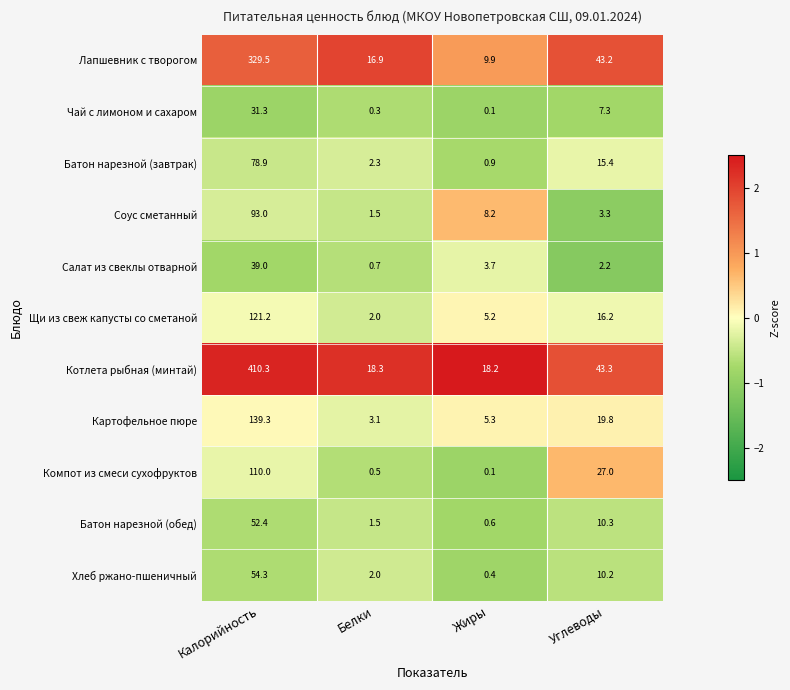

Which label corresponds to the largest value in the chart?

Калорийность